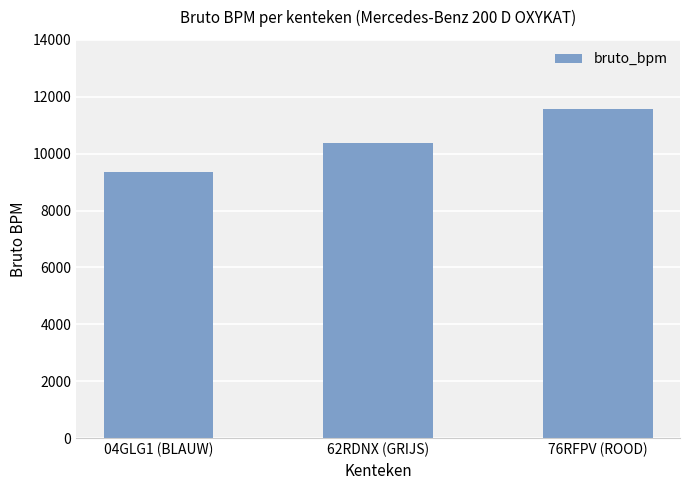

How many values are below 10369?

1